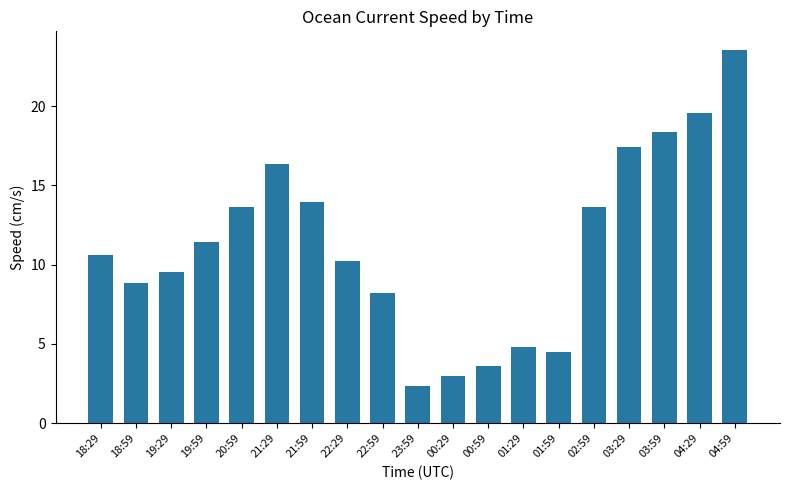

Are the bars horizontal?

No